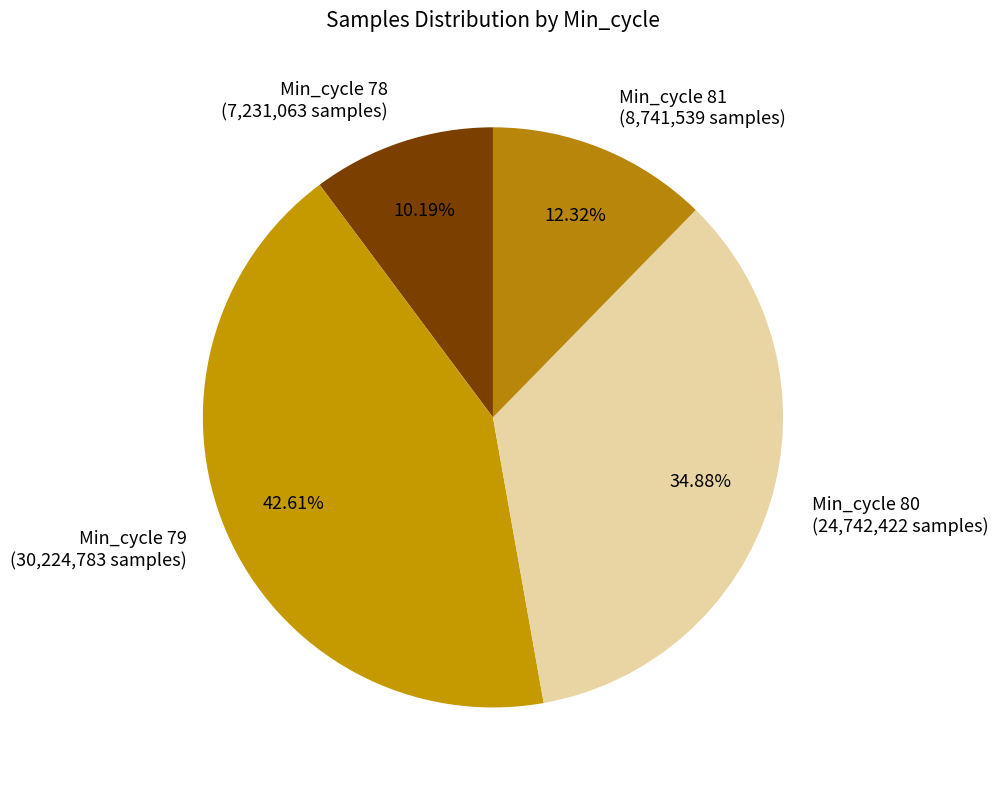

Is there a majority slice in this chart?

No